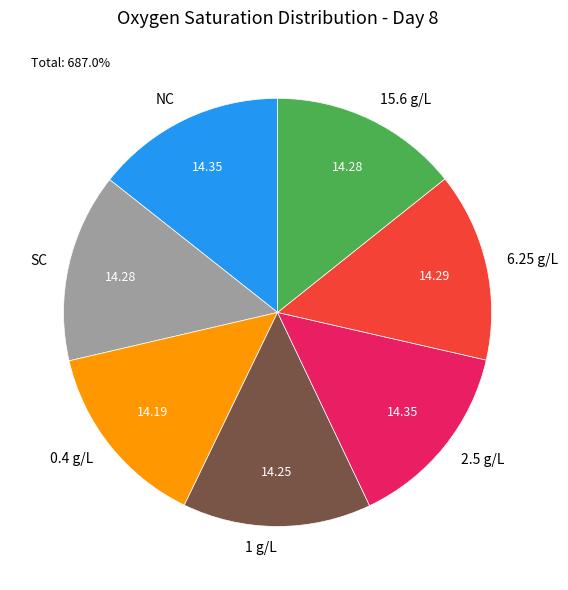

What is the ratio of the value at NC to the value at 2.5 g/L?

1.0